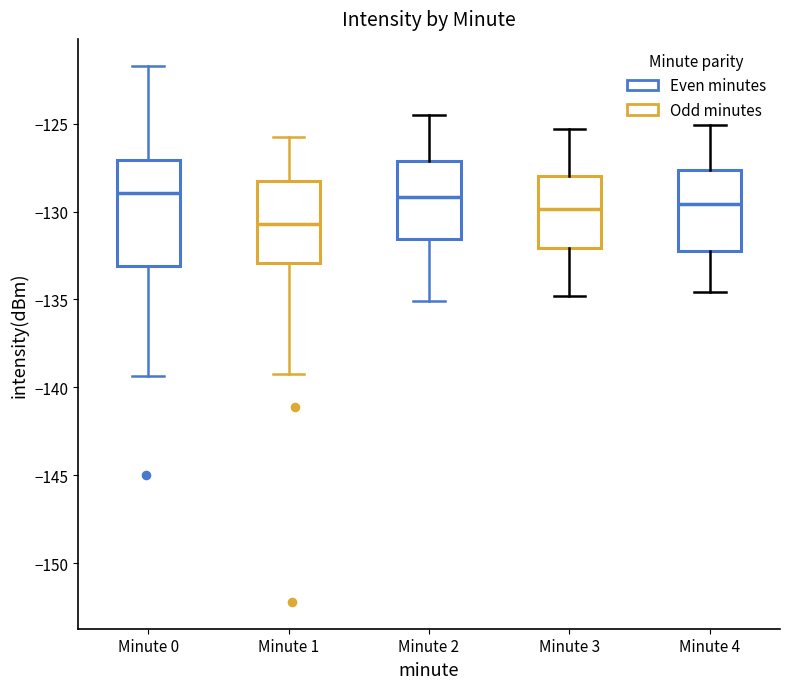

Where does the upper whisker of the box for Minute 0 end on the y-axis? The values are not printed on the chart, so give them approximately, as read against the axis.

-121.5